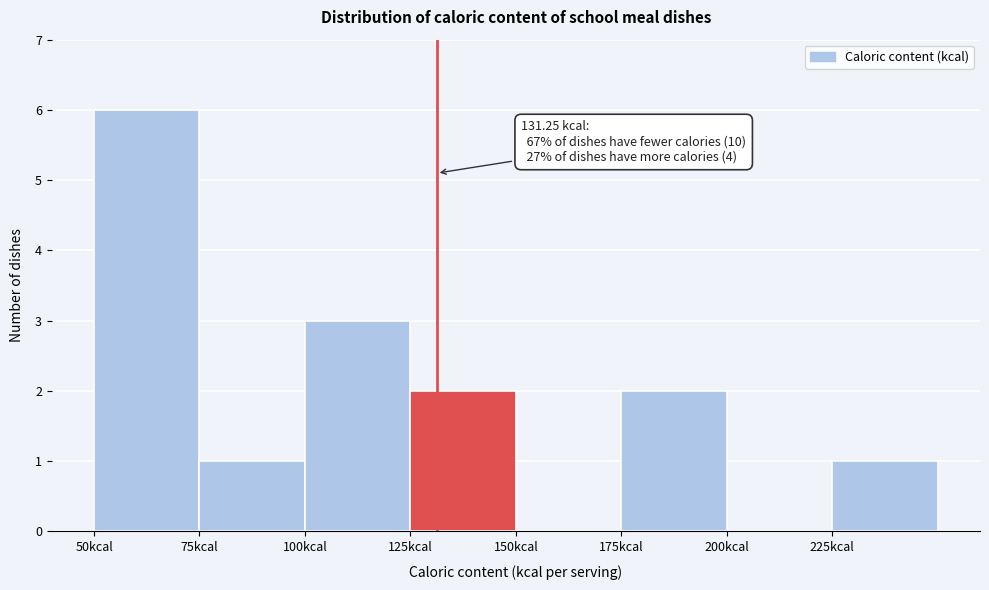

Which range on the x-axis has the tallest bar?

50 to 75